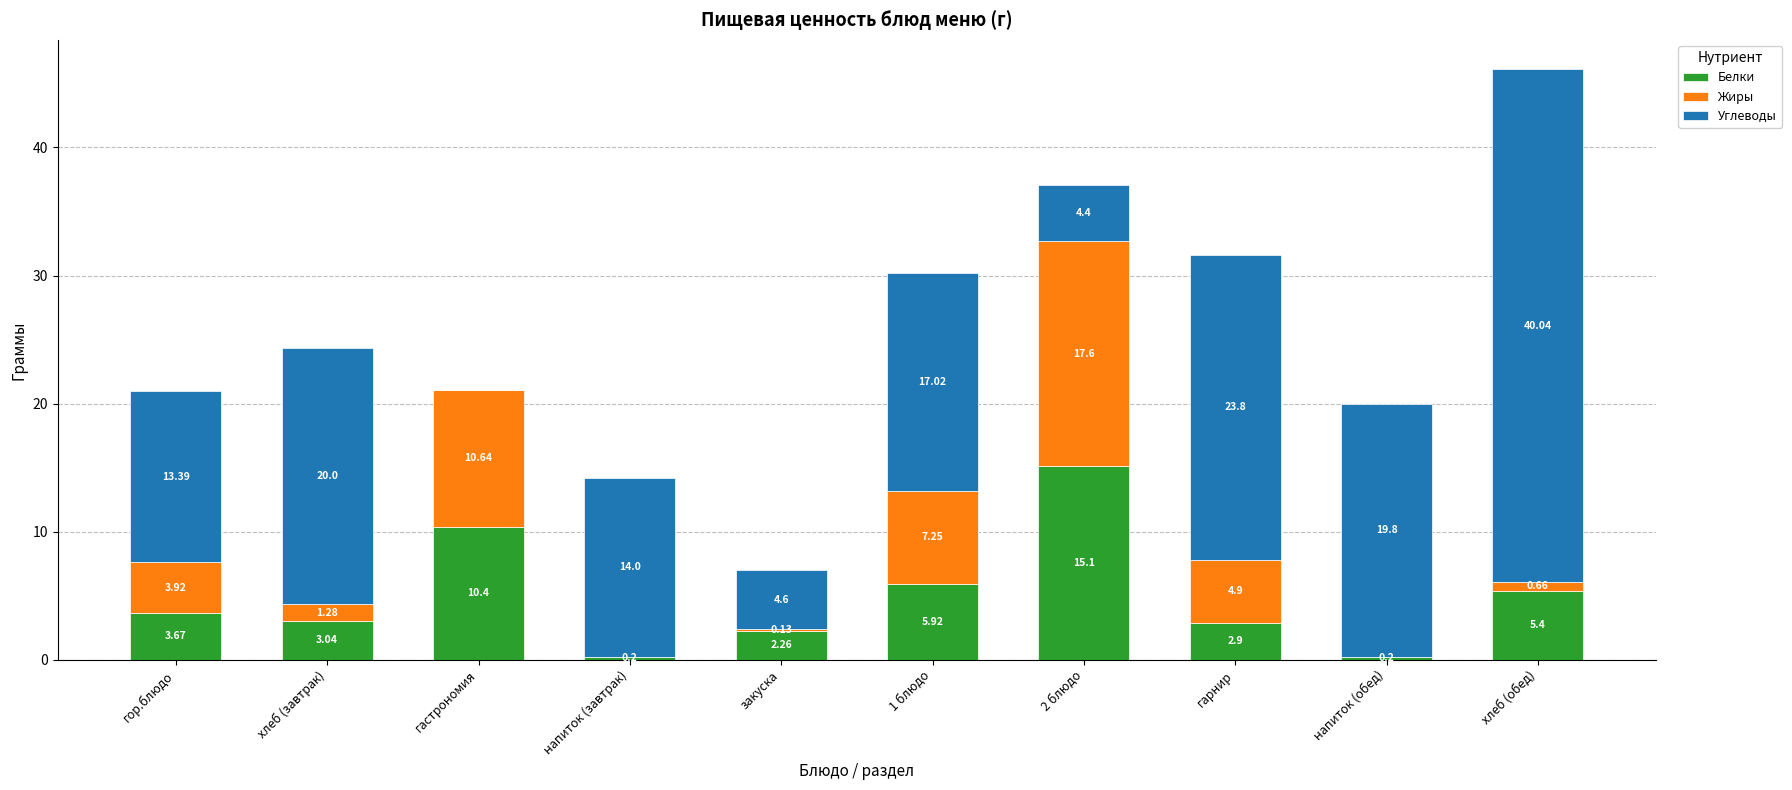

What is the total value across all series at напиток (завтрак)?

14.2